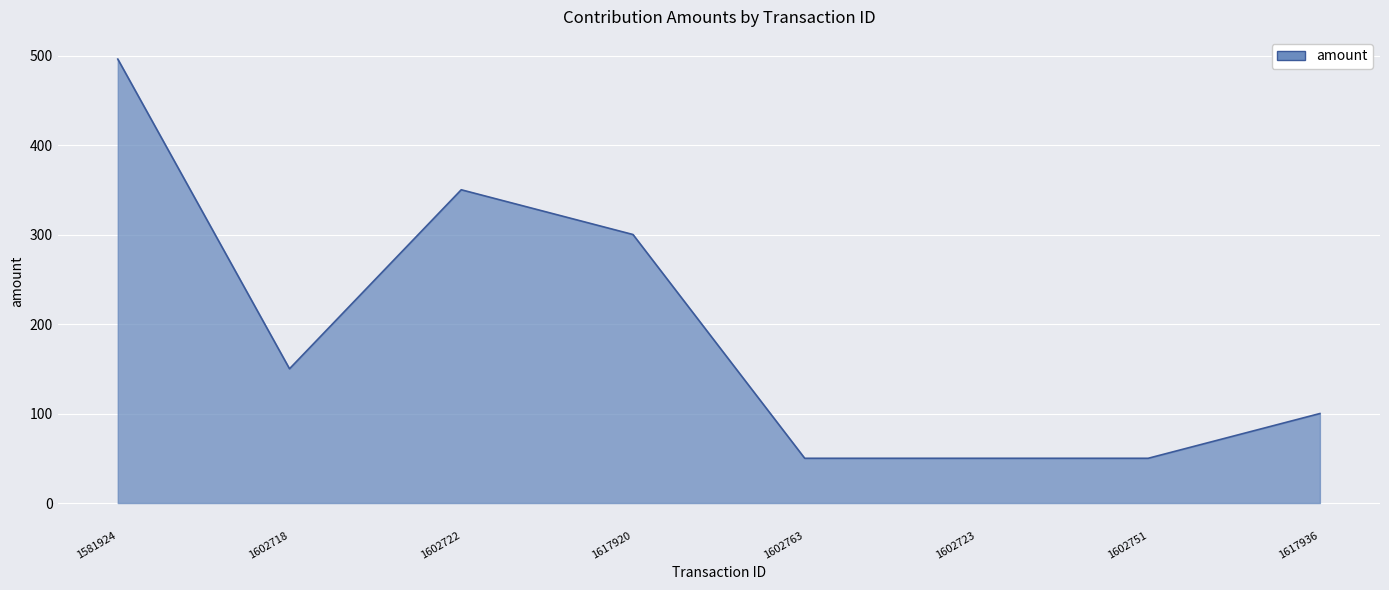

What is the sum of the values at 1617920 and 1602722?

650